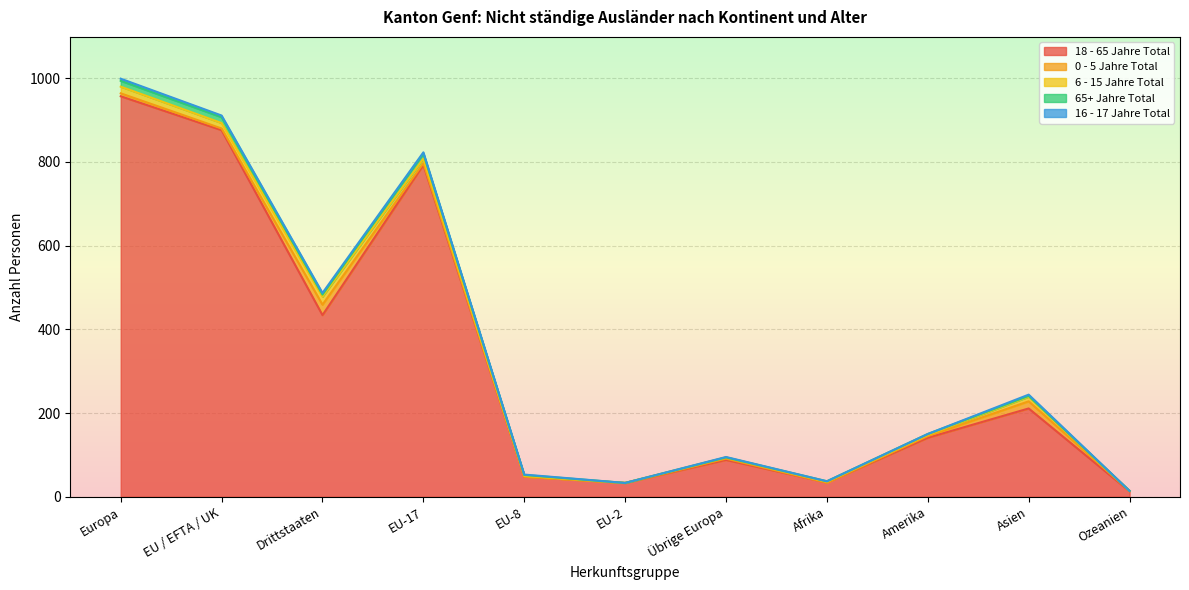

True or false: 0 - 5 Jahre Total has a value of 1 at Ozeanien.

True